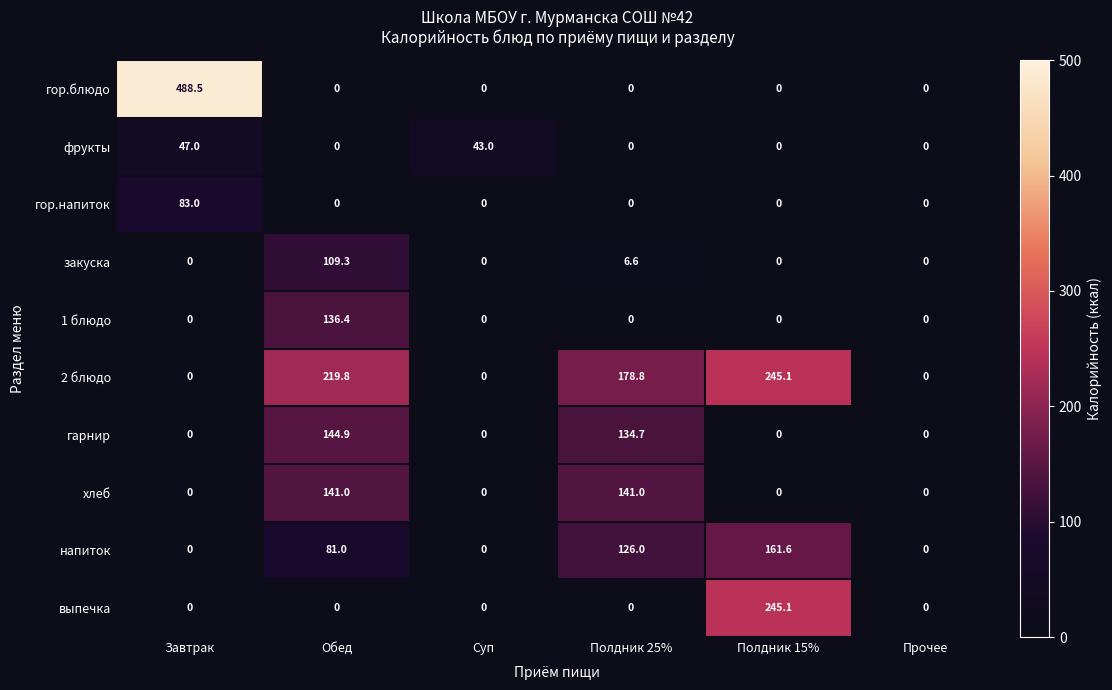

Between Суп and Полдник 25%, which series saw the biggest shift?

2 блюдо